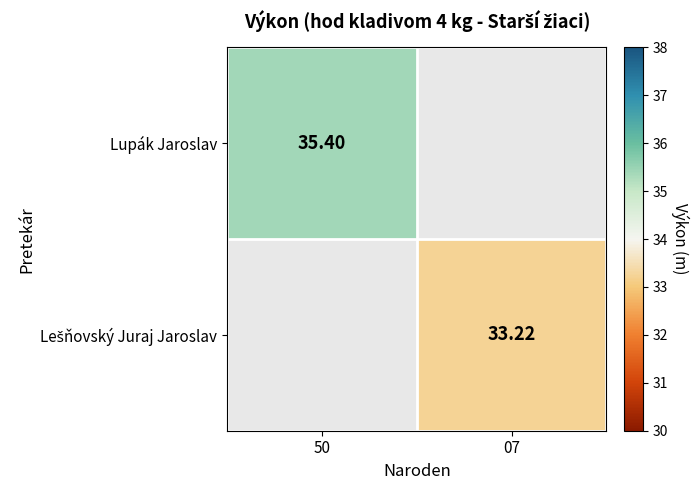

How many positive values does the Lešňovský Juraj Jaroslav series have?

1